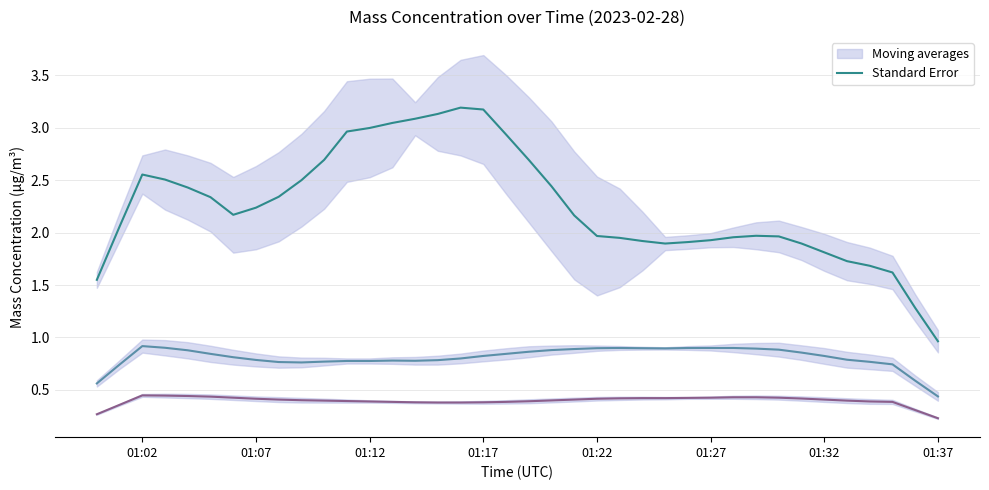

What is the minimum value for Moving averages (Mass concentration X1 (μg/m³))?

0.2